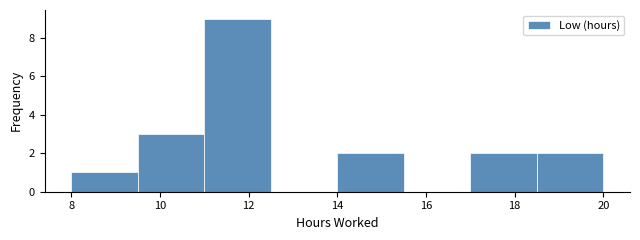

Reading left to right, transcribe this chart: for each bar, give the range it covers on the x-axis and its height. Neither the bar edges nor the heights are printed on the chart, so give them approximately, as read against the axes.

8.0 to 9.5: 1
9.5 to 11.0: 3
11.0 to 12.5: 9
12.5 to 14.0: 0
14.0 to 15.5: 2
15.5 to 17.0: 0
17.0 to 18.5: 2
18.5 to 20.0: 2